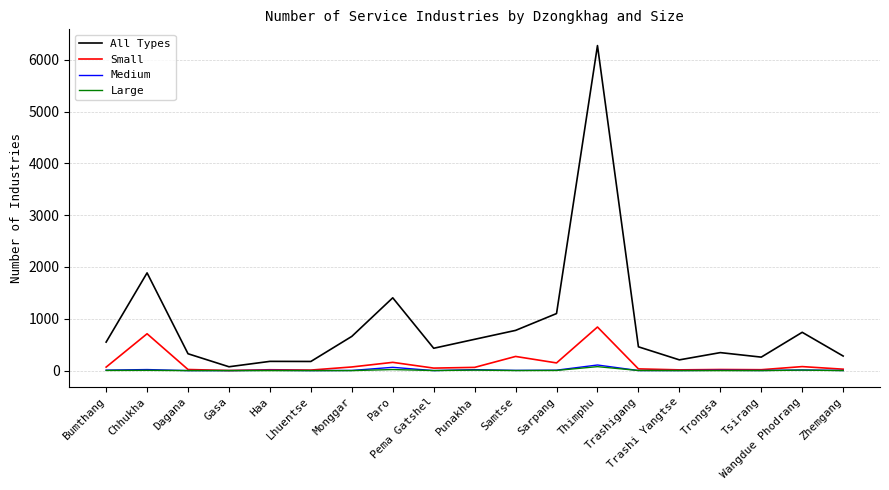

Which series has the largest total across all categories?

All Types